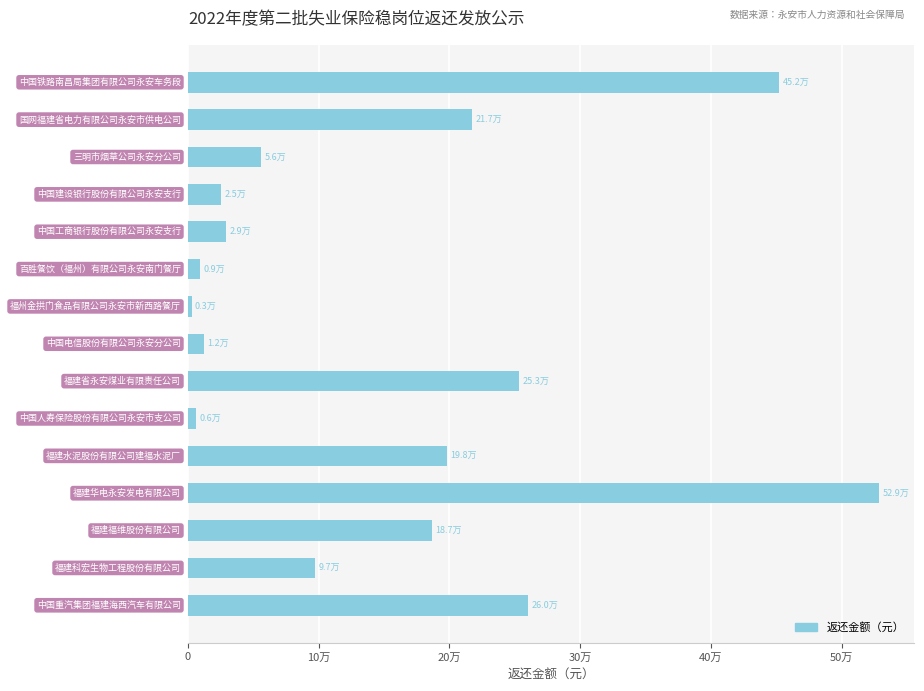

Where is the data nearest to the value 265905?

14